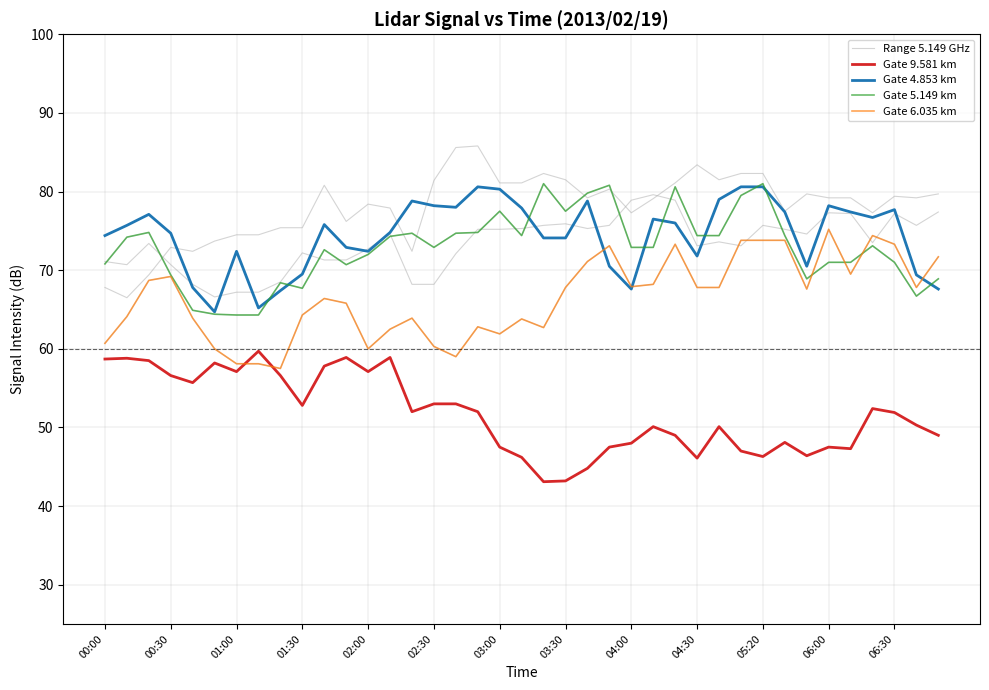

How many distinct data groups are displayed?

5